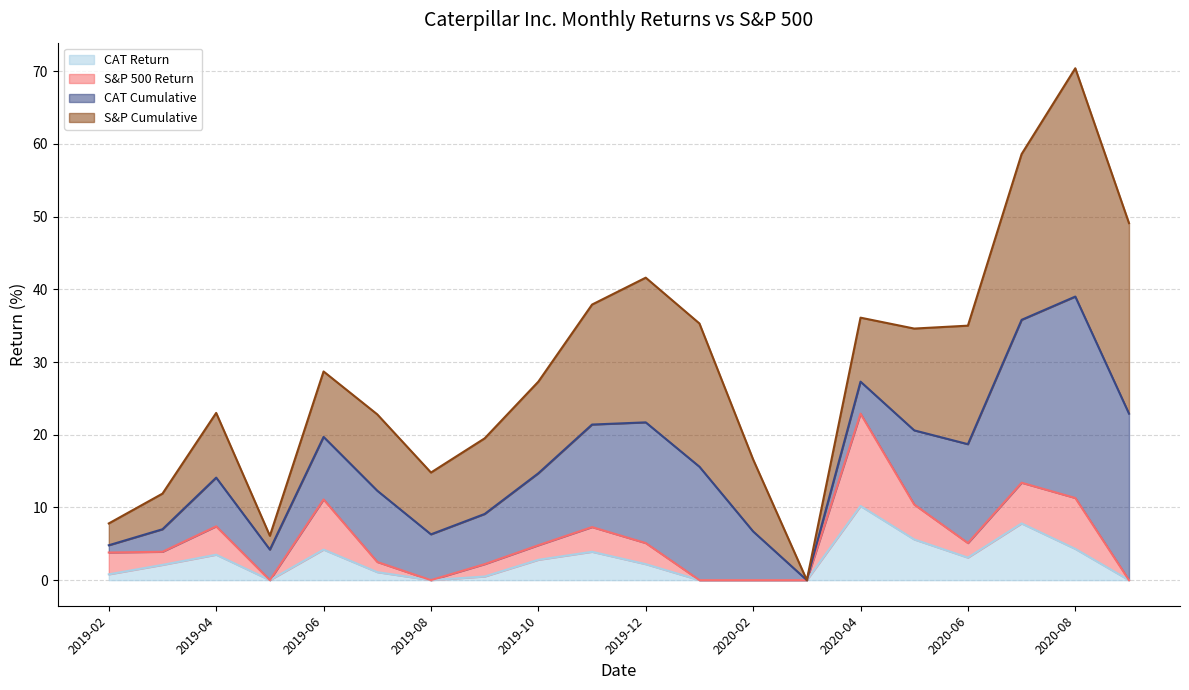

Where is the first local minimum for S&P Cumulative?

2019-05